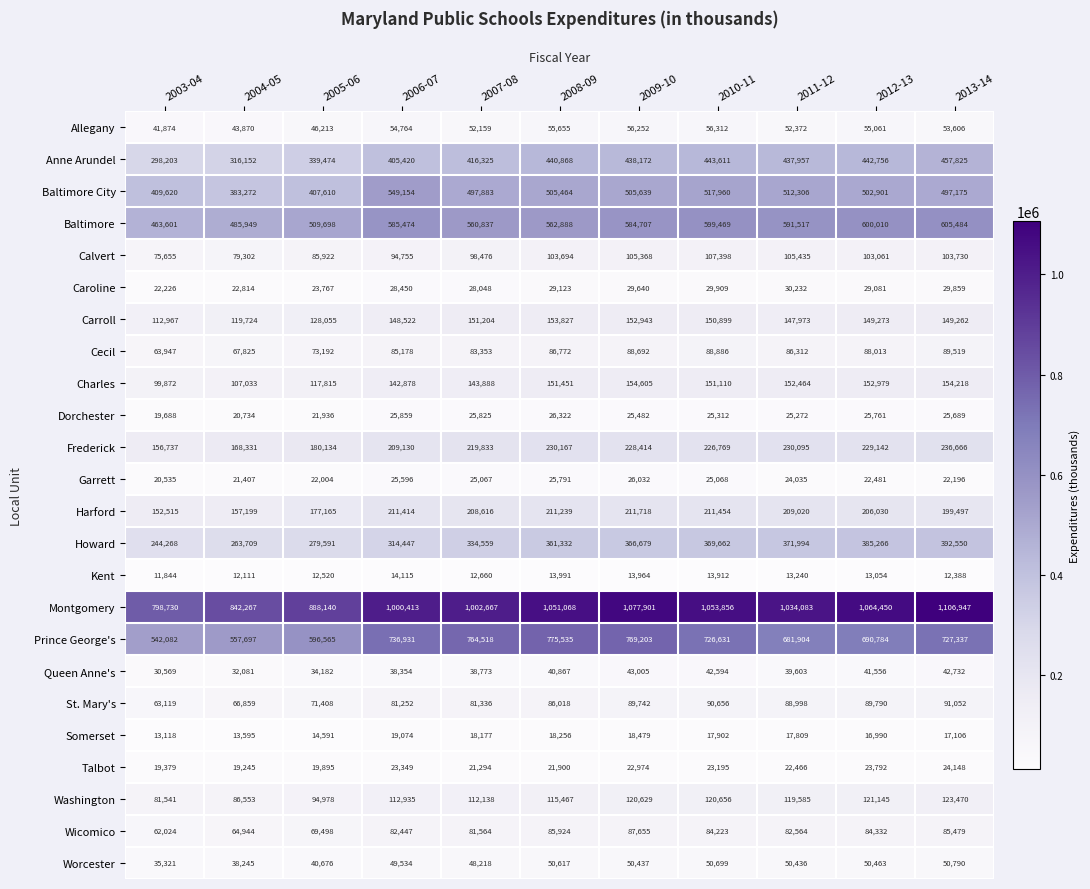

What is the greatest value displayed?

1106947